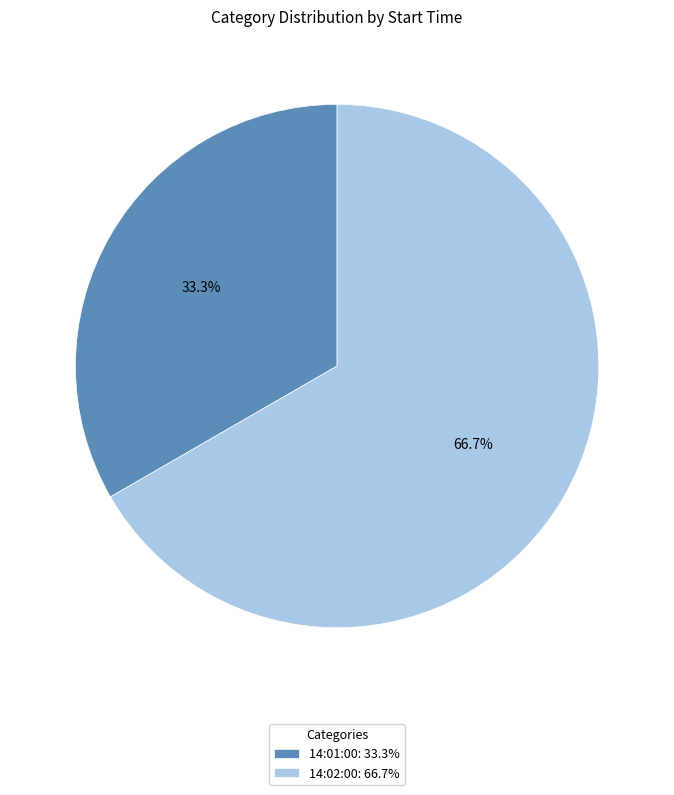

What is the ratio of the value at 14:02:00 to the value at 14:01:00?

2.0